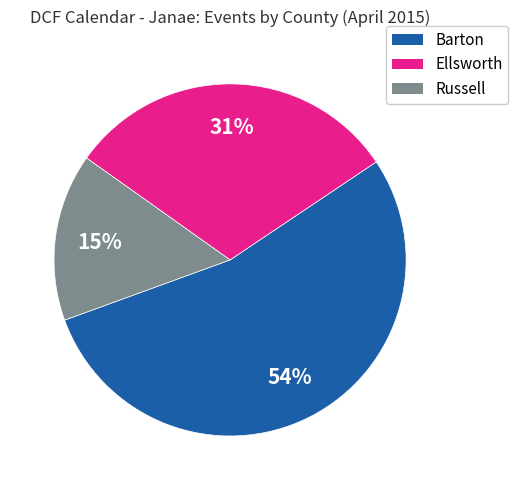

How many segments does this pie chart have?

3